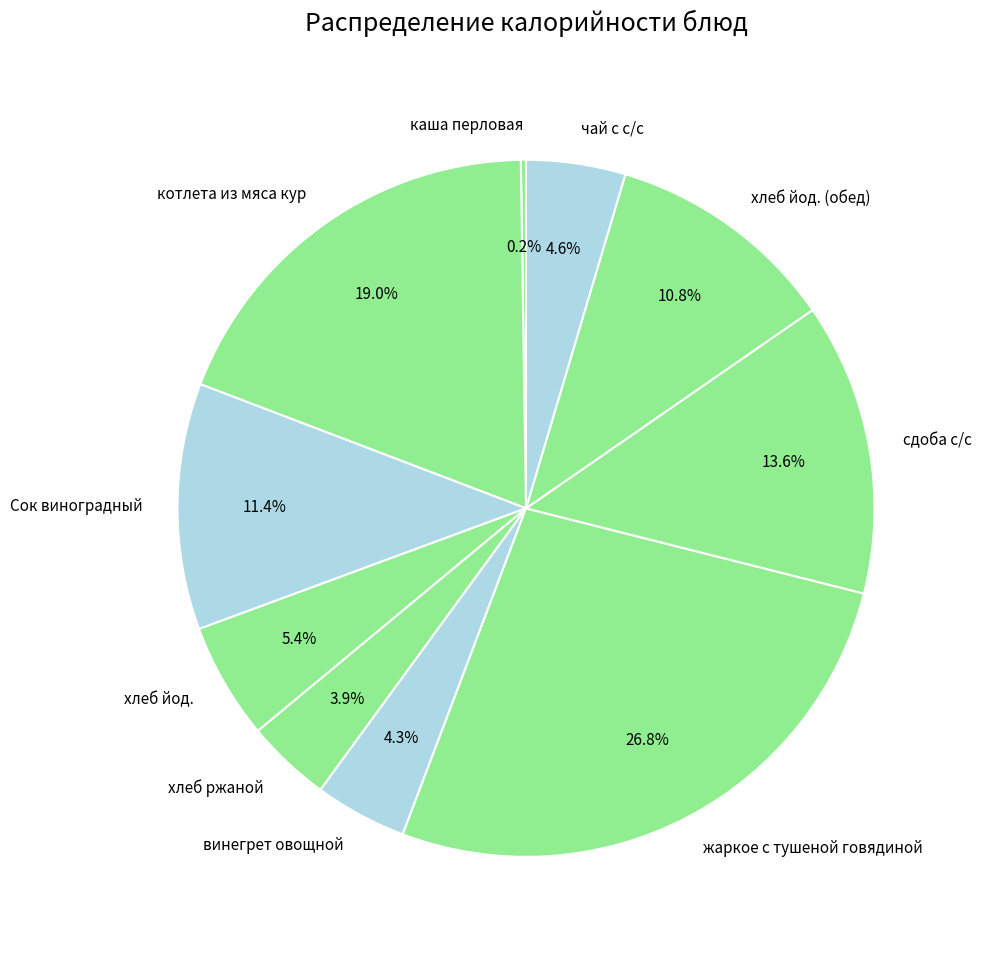

Which slice is the largest?

жаркое с тушеной говядиной